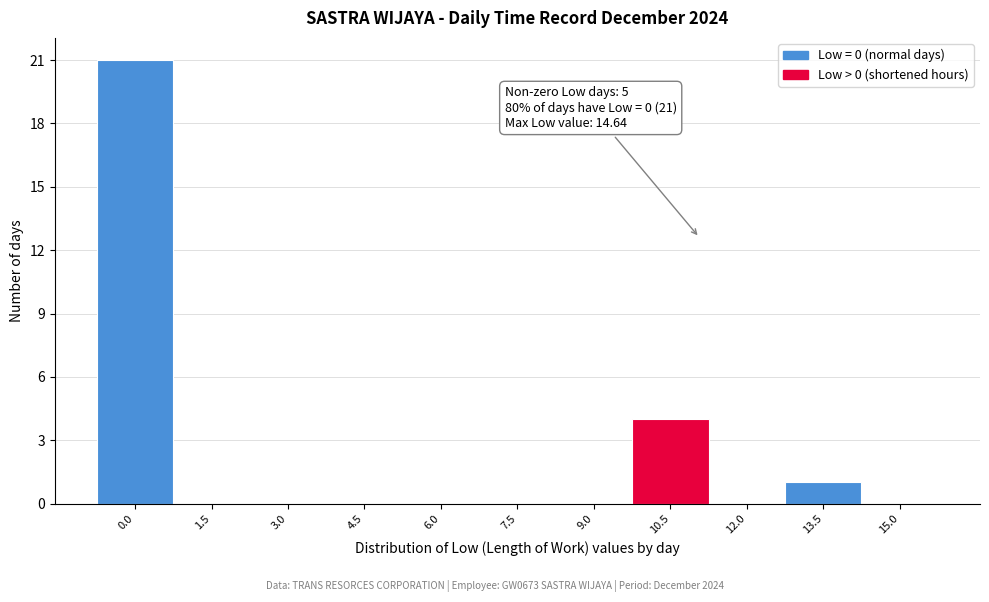

Reading left to right, transcribe all the data shown in this chart.

0.0=21	1.5=0	3.0=0	4.5=0	6.0=0	7.5=0	9.0=0	10.5=4	12.0=0	13.5=1	15.0=0